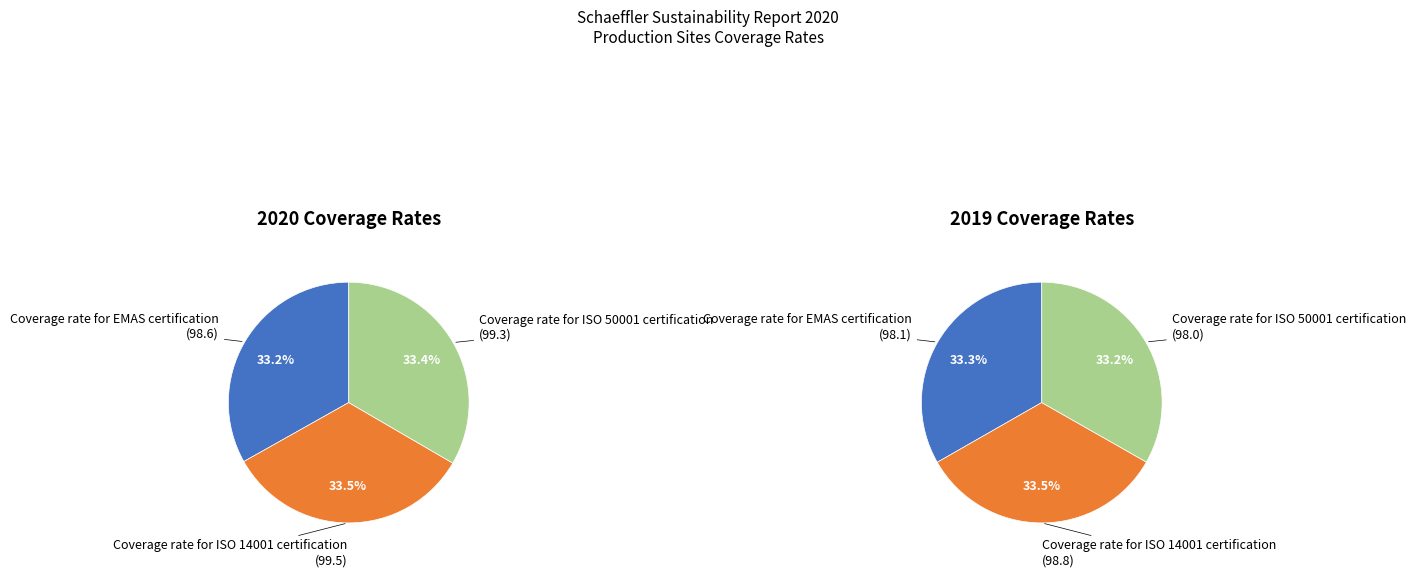

The values_2019 slice represents 25% of the pie. True or false?

False